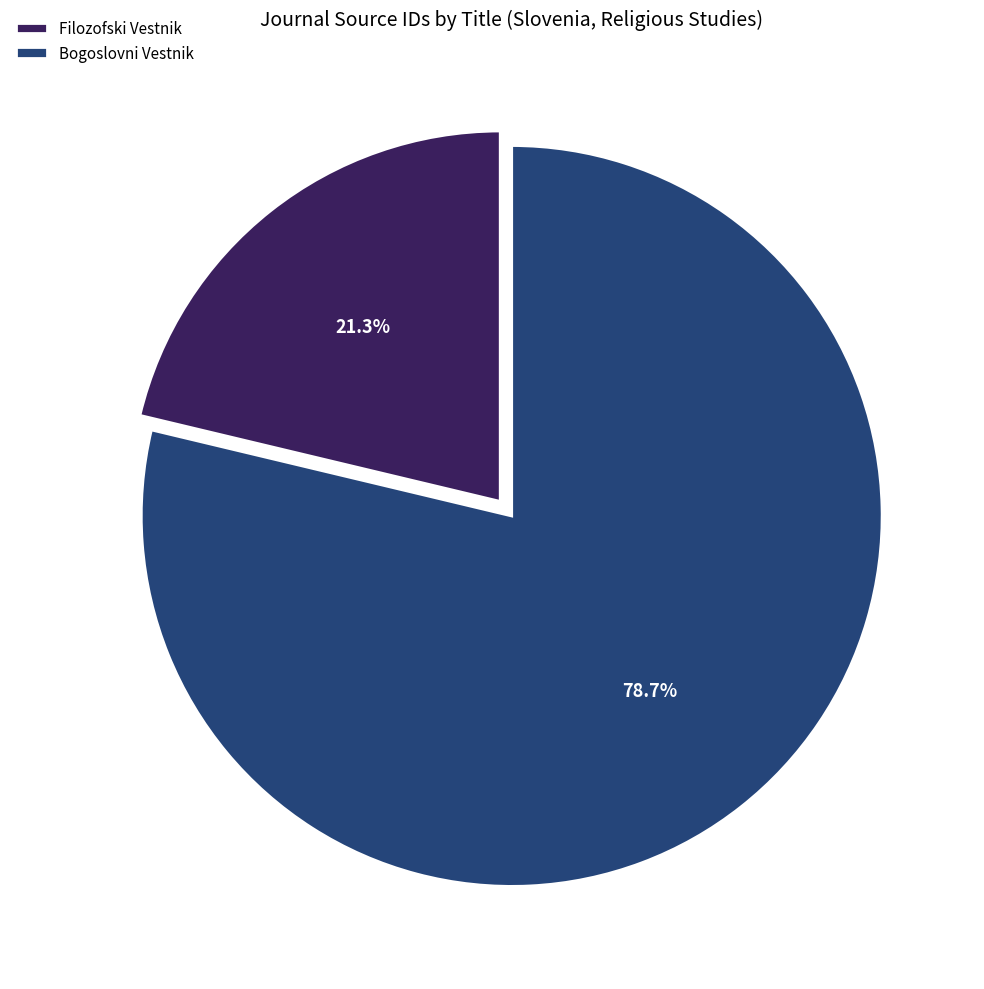

Rank the categories by value from lowest to highest.

Filozofski Vestnik, Bogoslovni Vestnik